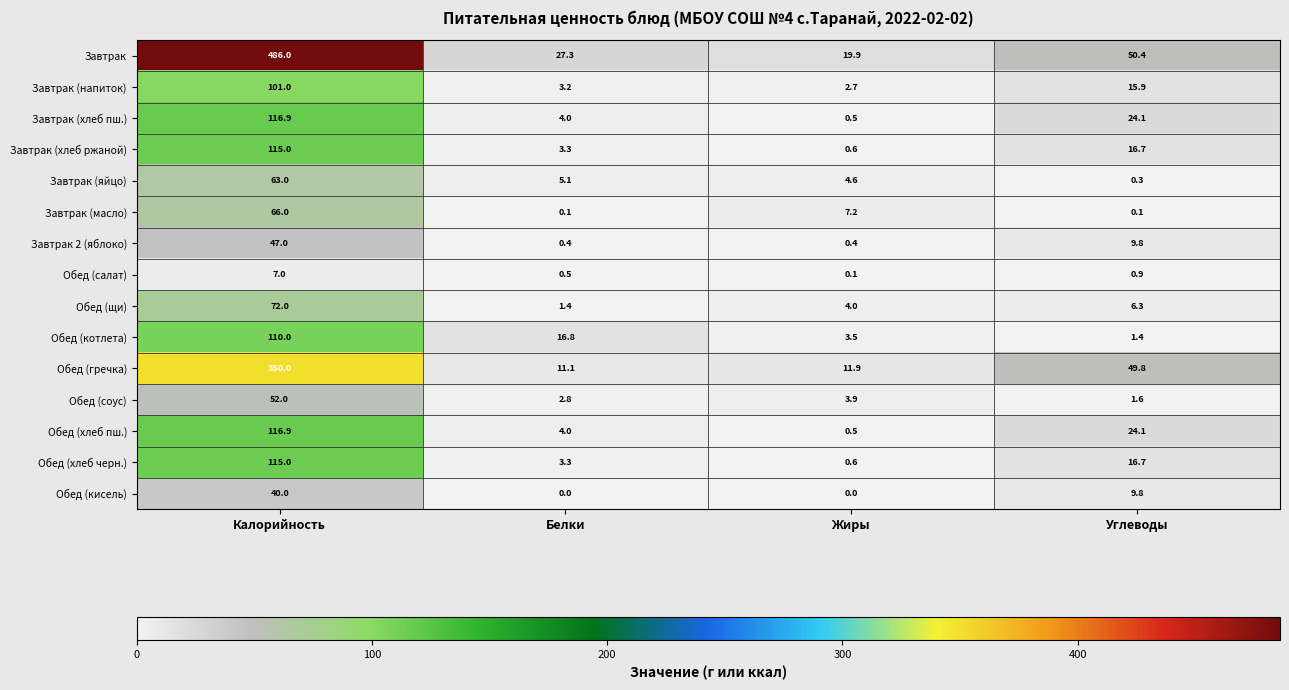

At which category is the sum across all series the highest?

Калорийность